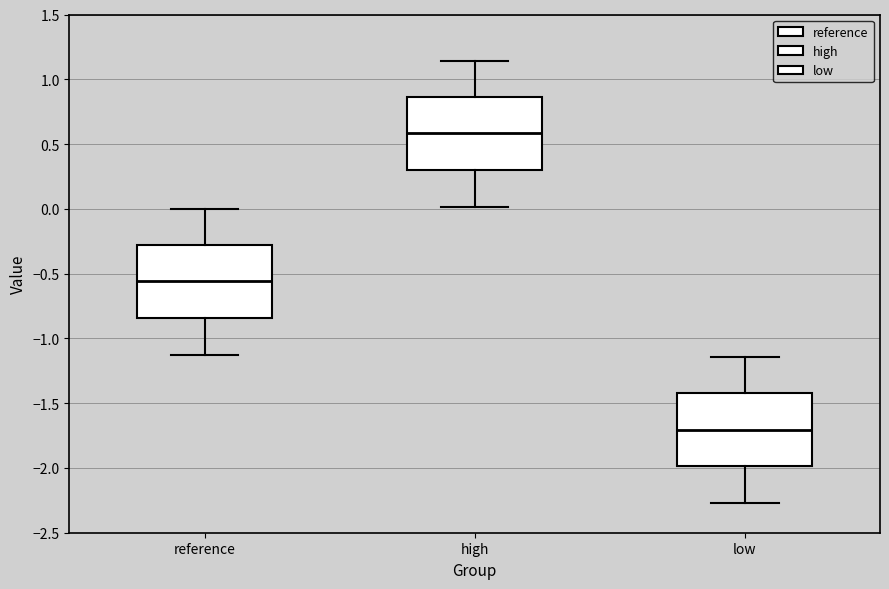

Which box's median line is the highest?

high